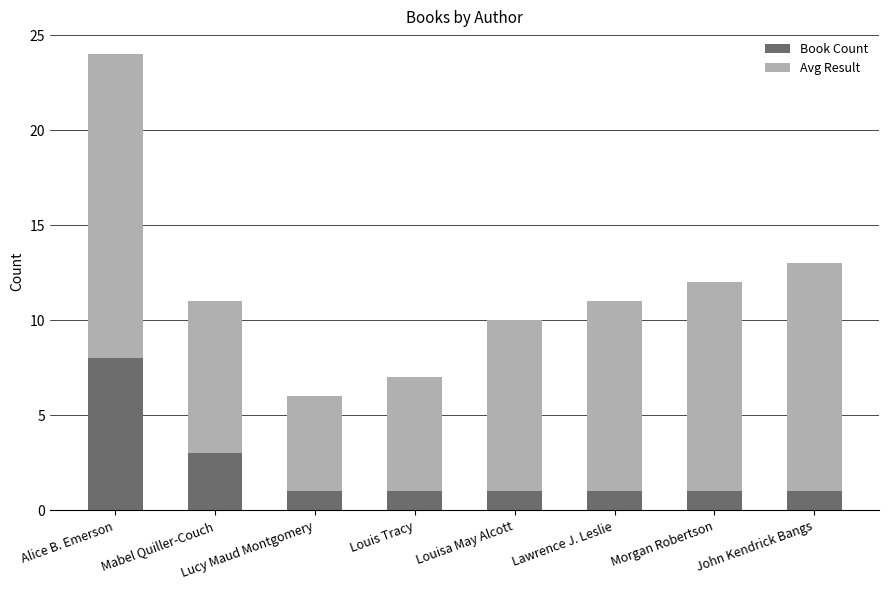

Which category has the highest value in the Book Count series?

Alice B. Emerson